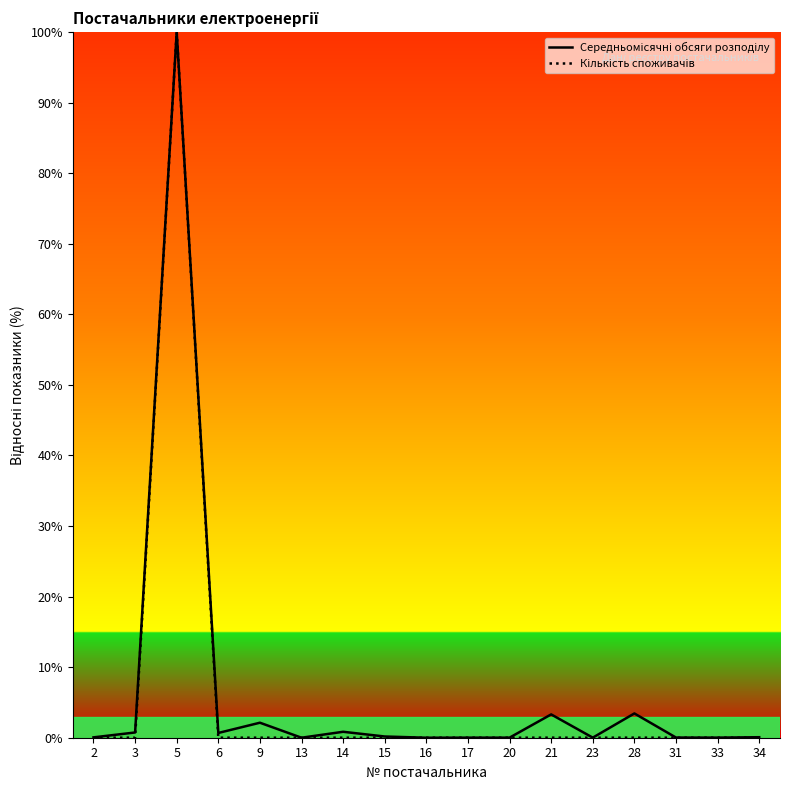

What is the sum of the Середньомісячні обсяги розподілу values at 3 and 5?

100.7